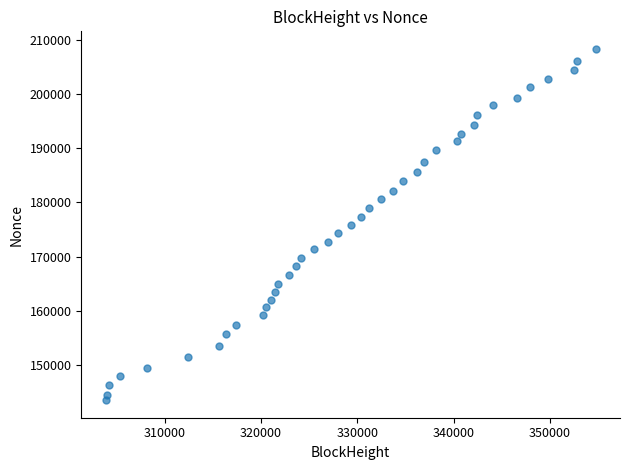

What is the range of X values (max minus min)?

50879